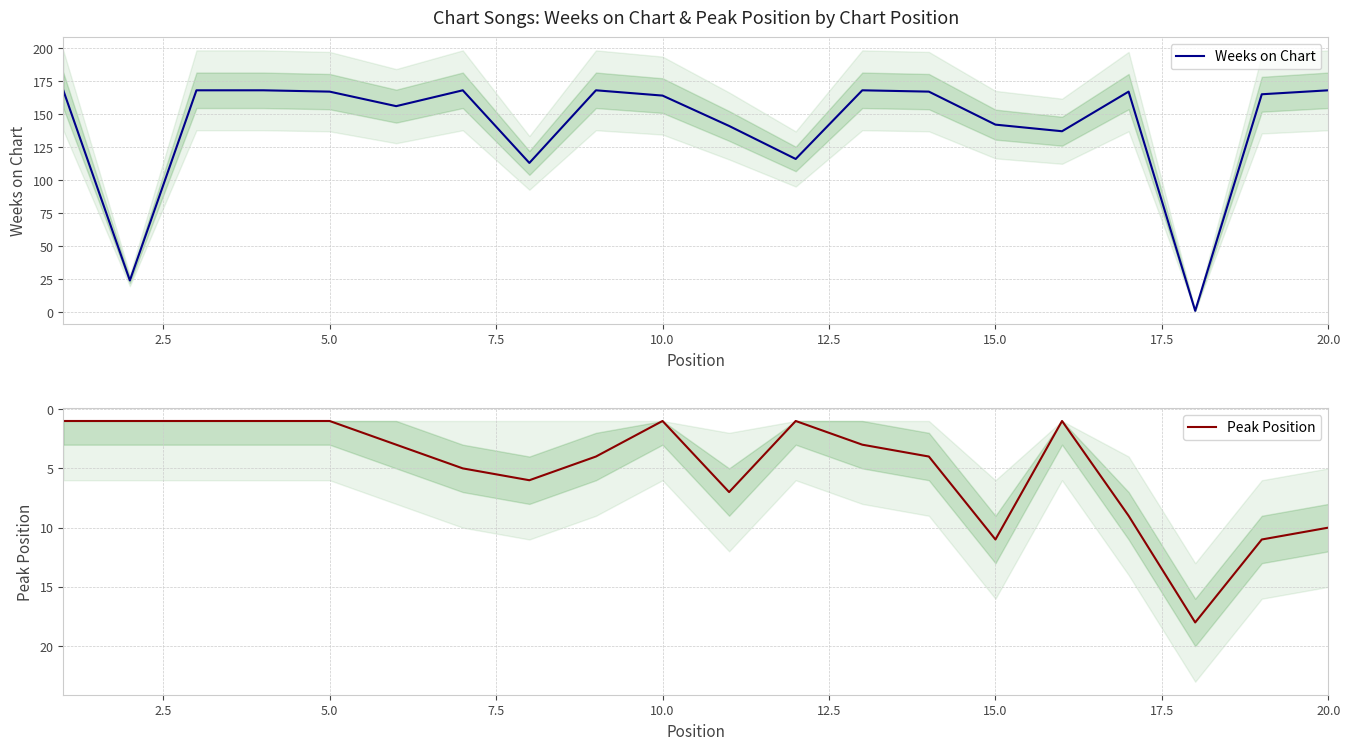

Which series changed the most between 2.5 and 7.5?

Weeks on Chart